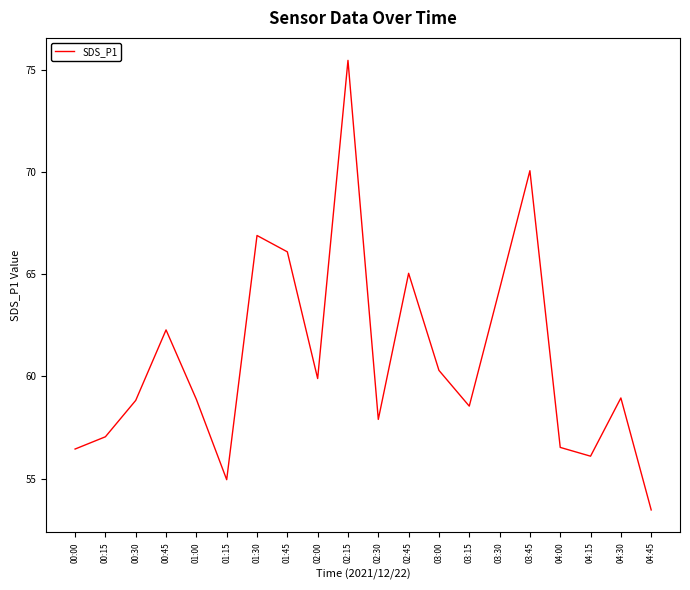

Which has a higher value, 04:45 or 00:15?

00:15